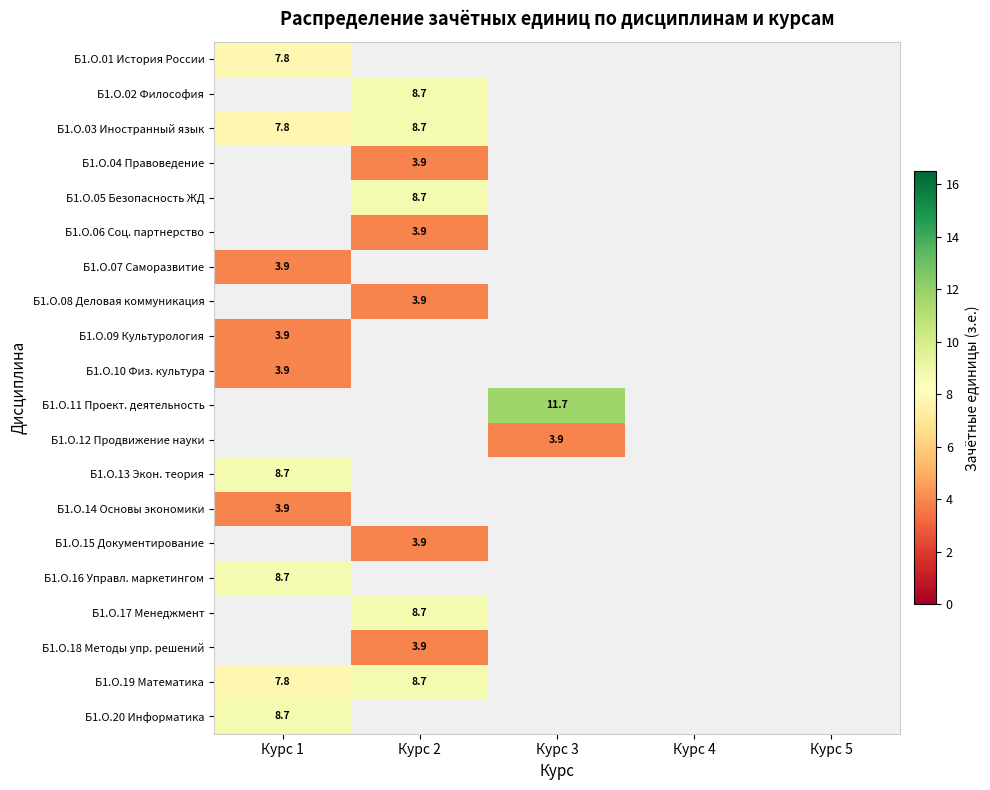

True or false: Б1.О.07 Саморазвитие has a value of 3.9 at Курс 1.

True